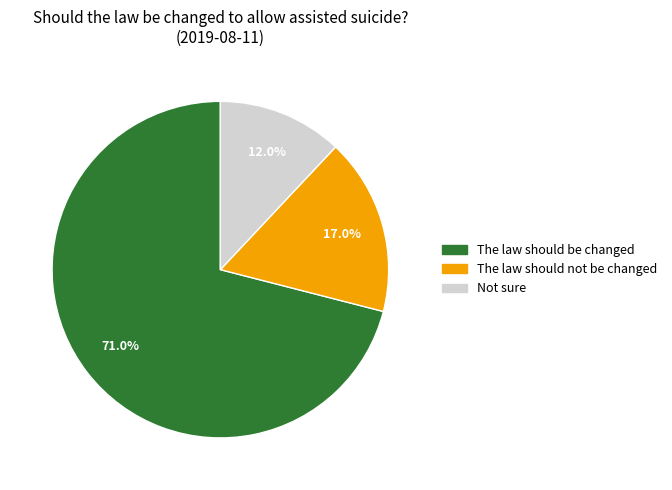

To the nearest percent, what is the average slice percentage?

33%